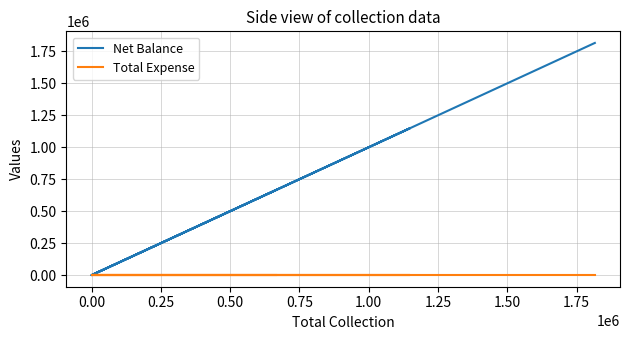

What are all the series names shown in the legend?

Net Balance, Total Expense